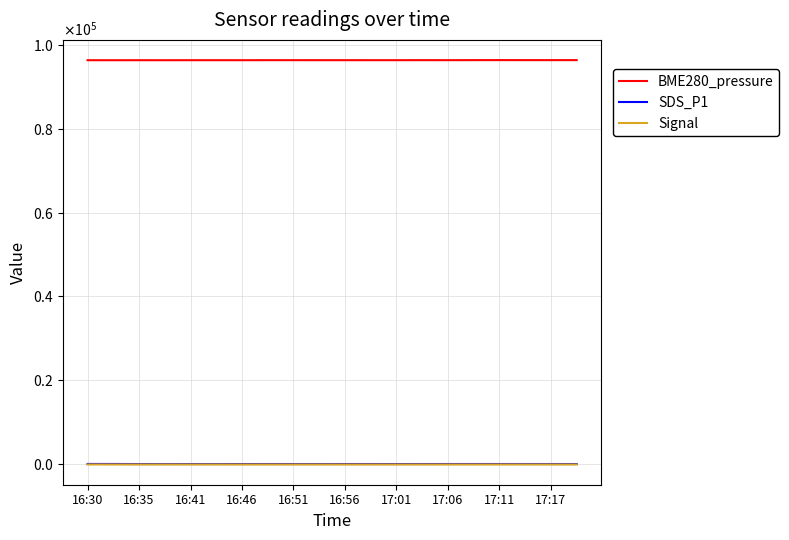

In Signal, how many points are lower than both neighbors (excluding endpoints)?

4